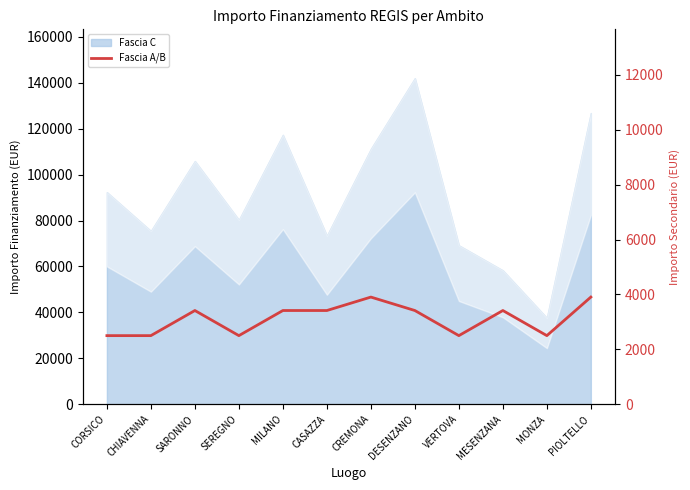

Rank the categories by value from lowest to highest.

CORSICO, CHIAVENNA, SEREGNO, VERTOVA, MONZA, SARONNO, MILANO, CASAZZA, DESENZANO, MESENZANA, CREMONA, PIOLTELLO